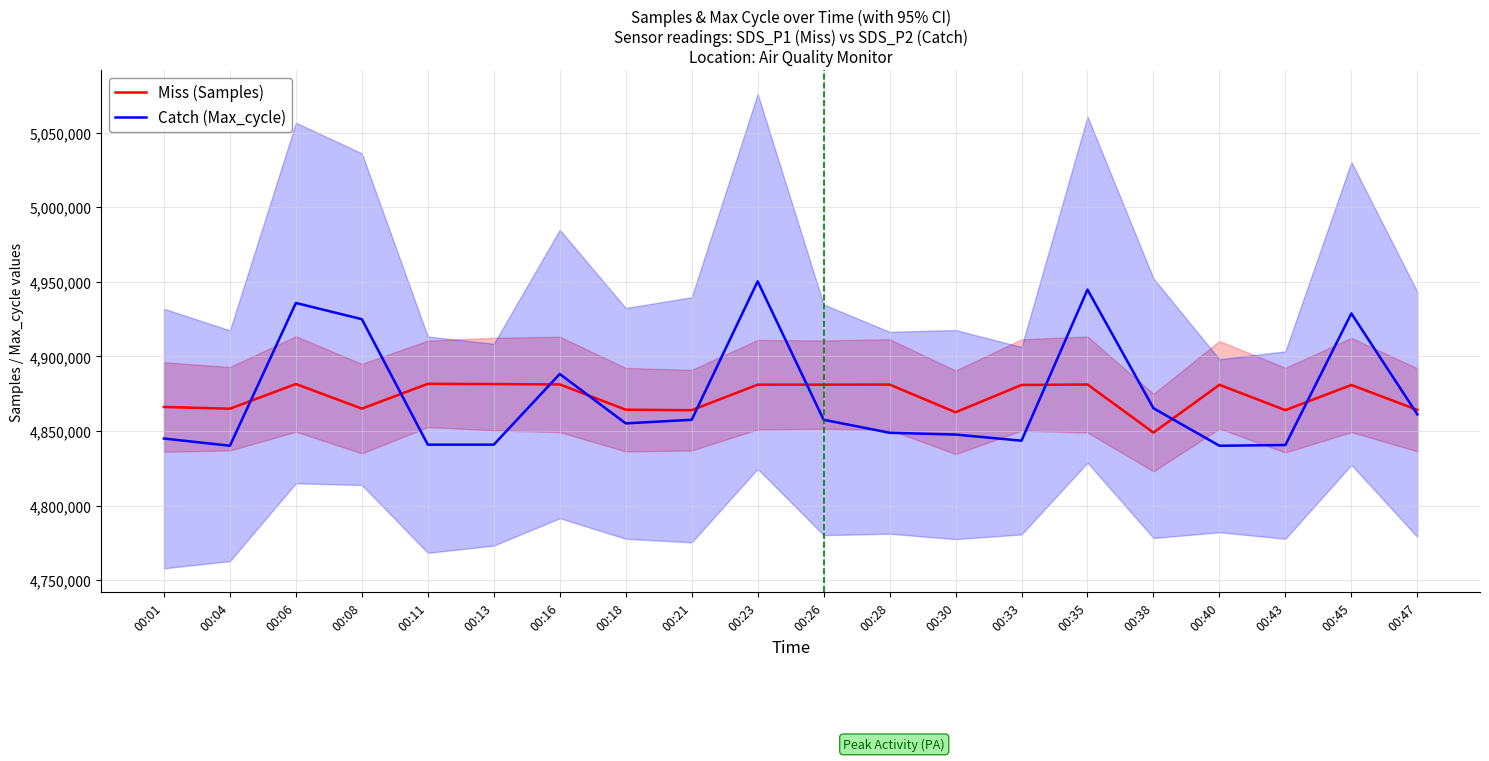

Which category has the lowest value in the Catch (Max_cycle) series?

00:04